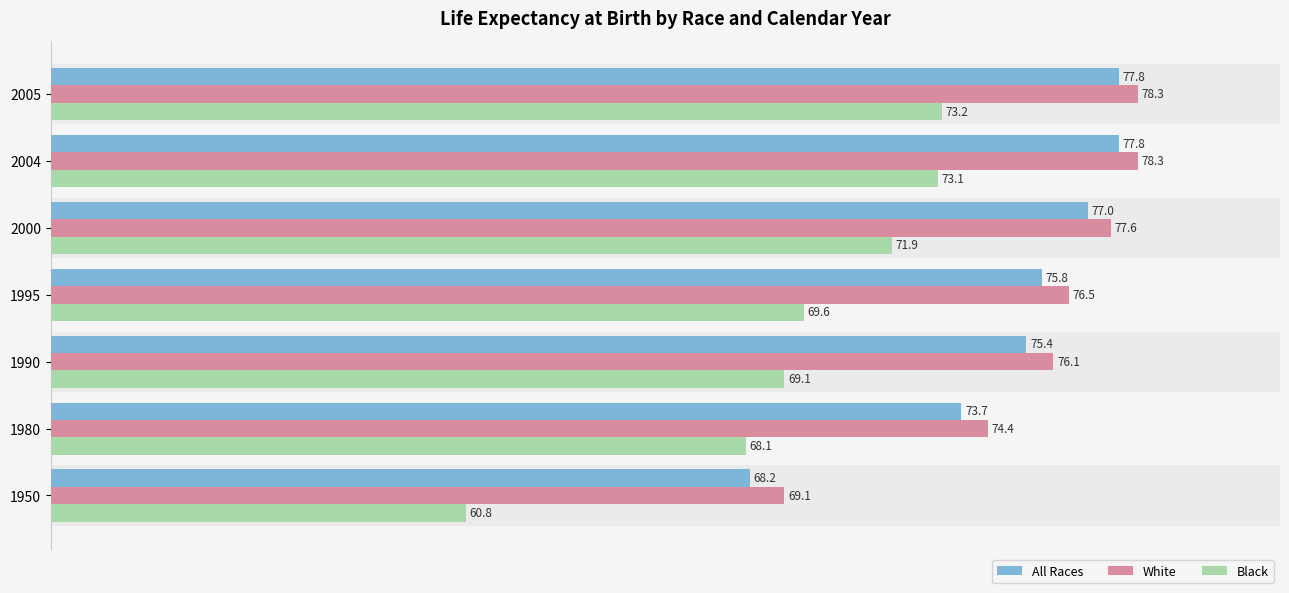

At which label does White reach its minimum?

1950